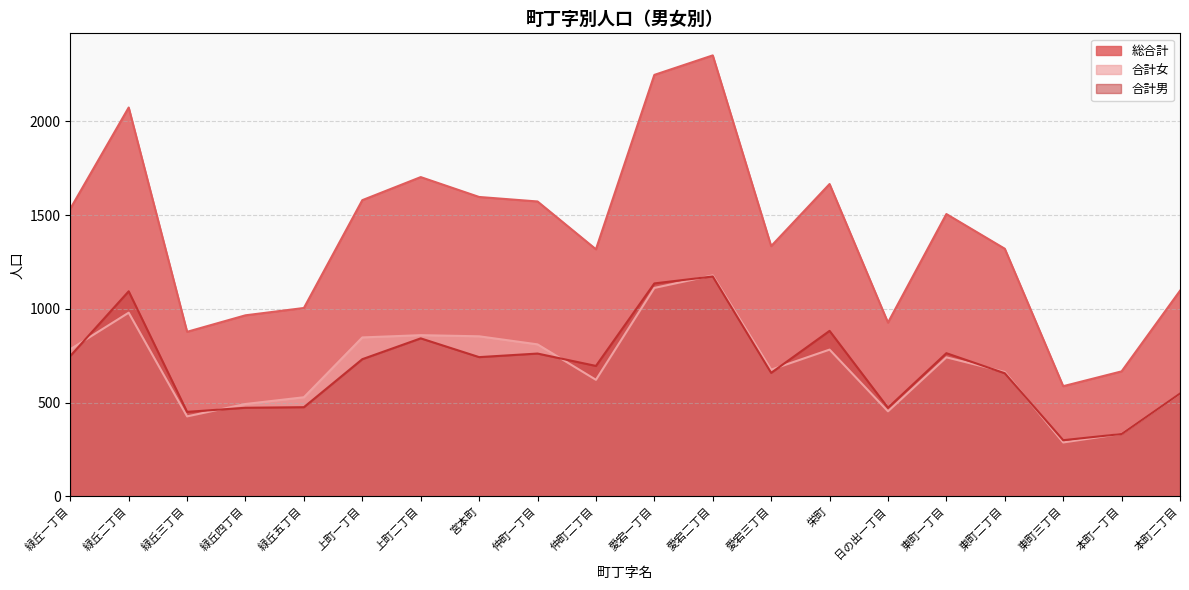

What is the label of the 16th point from the left?

東町一丁目